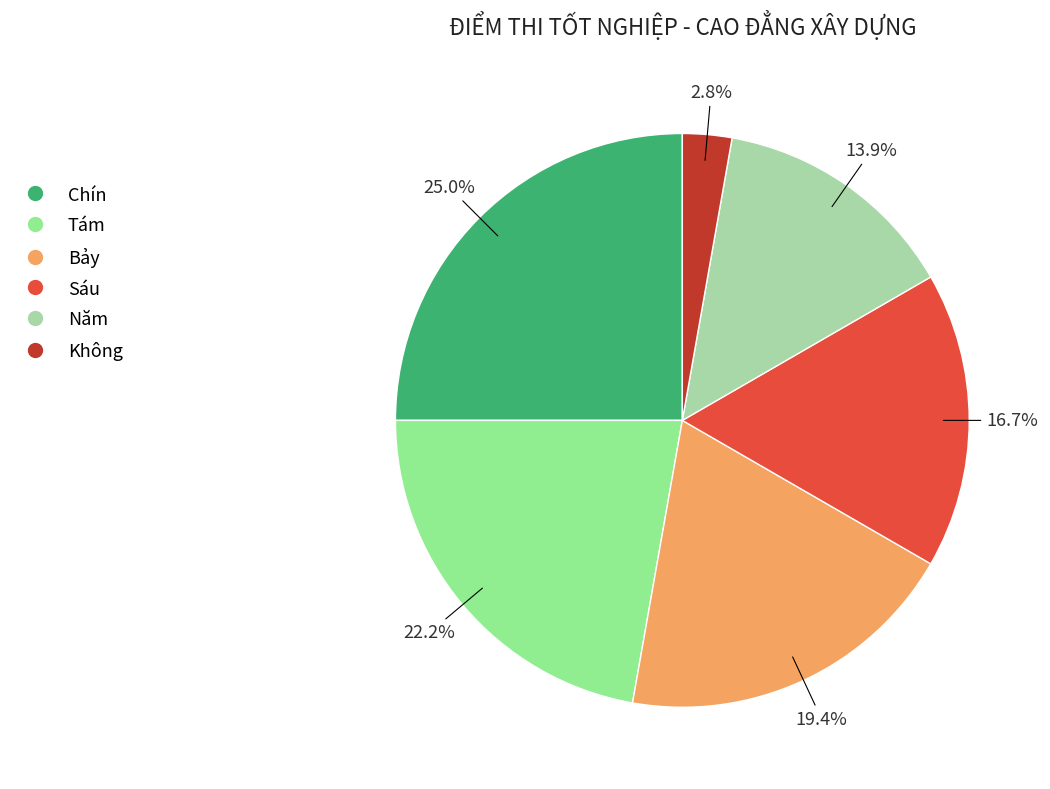

Does any single category account for the majority?

No